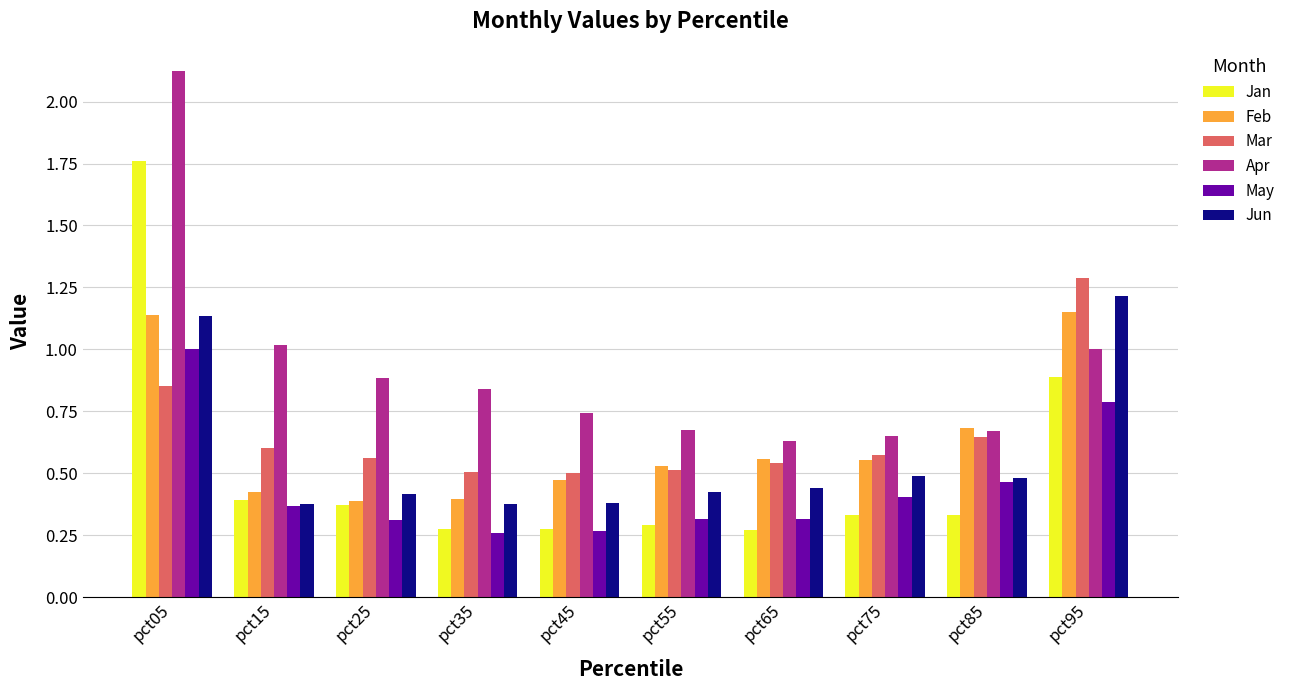

How many bars are there in total?

60